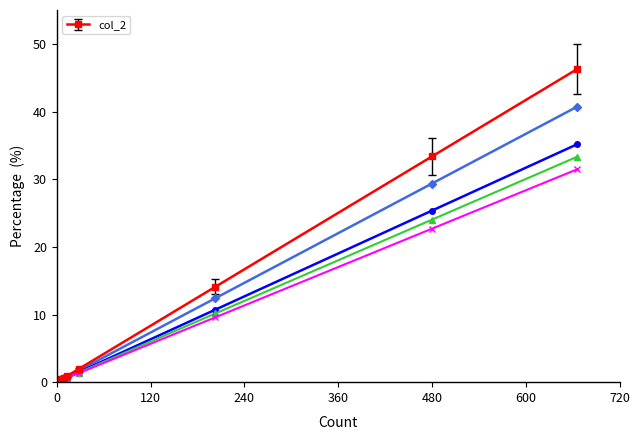

What is the maximum value for col_2?

46.3